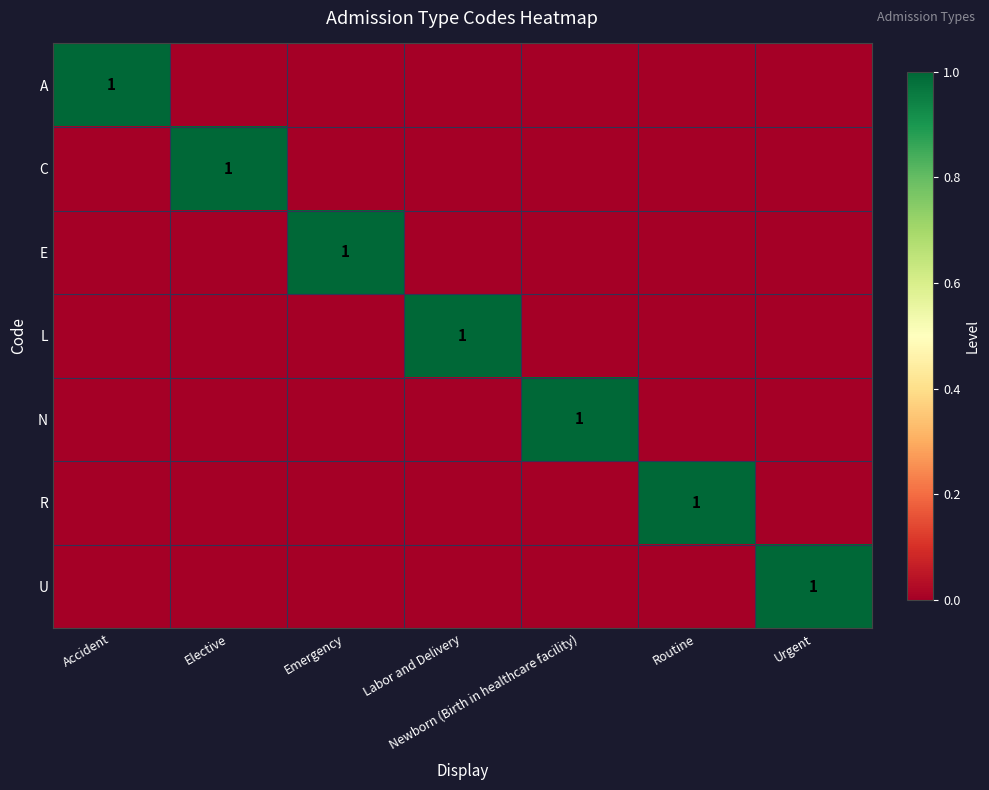

Is it true that N equals 1 at Newborn (Birth in healthcare facility)?

True